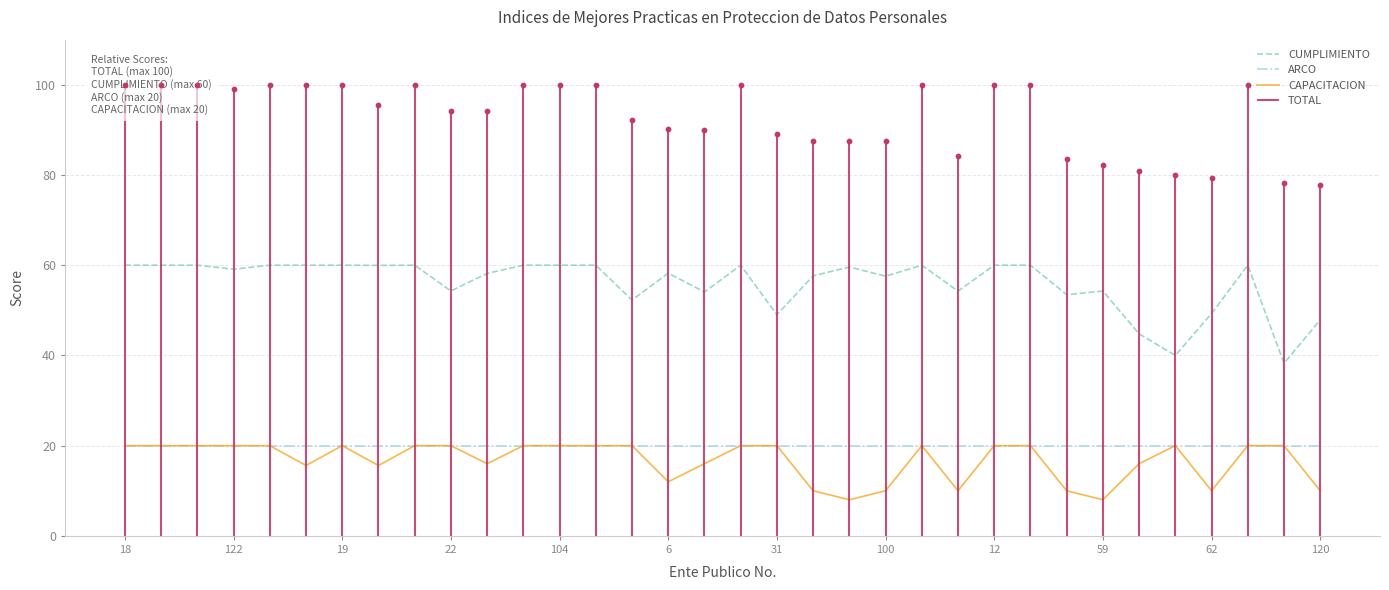

At which category is the sum across all series the highest?

18